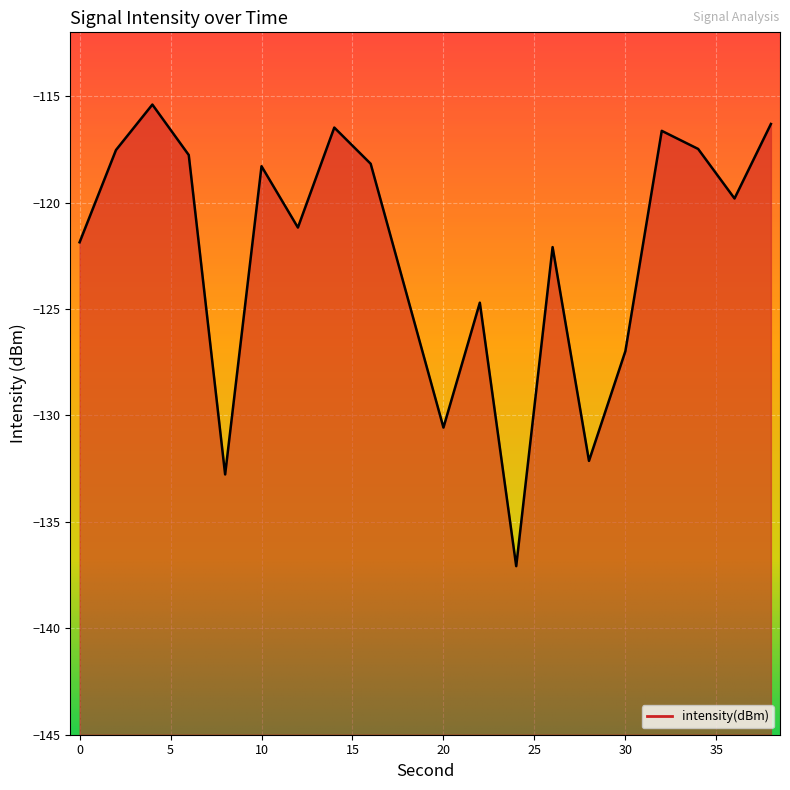

Reading left to right, extract all data points from this chart.

-121.9	-117.5	-115.4	-117.8	-132.8	-118.3	-121.2	-116.5	-118.2	-124.4	-130.6	-124.7	-137.1	-122.1	-132.1	-127.0	-116.6	-117.5	-119.8	-116.3